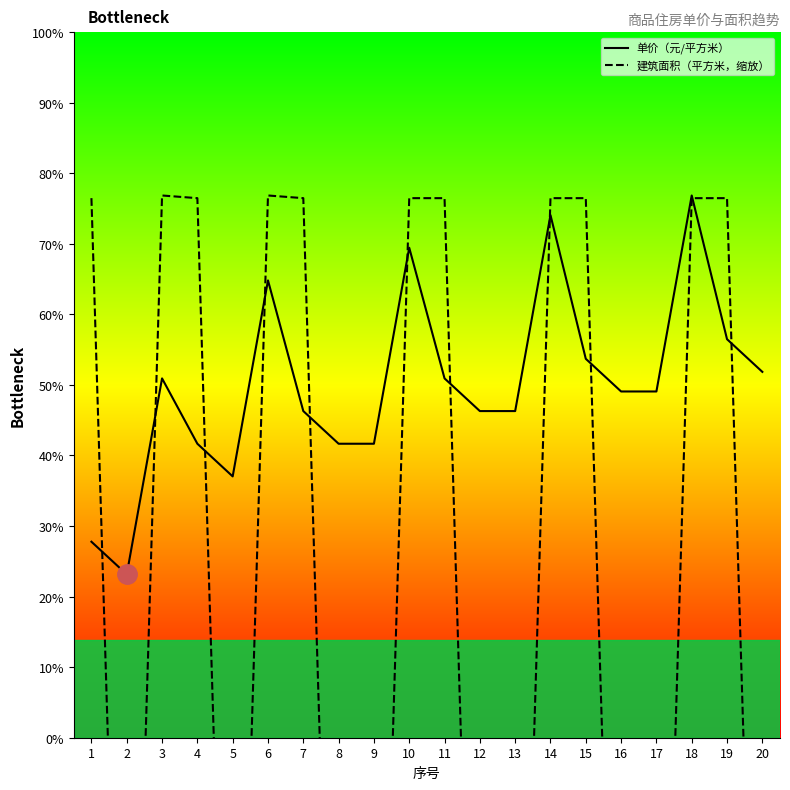

Reading left to right, list all the values displayed in this chart.

单价（元/平方米）: 18320.0	18220.0	18820.0	18620.0	18520.0	19120.0	18720.0	18620.0	18620.0	19220.0	18820.0	18720.0	18720.0	19320.0	18880.0	18780.0	18780.0	19380.0	18940.0	18840.0
建筑面积（平方米，缩放）: 19371.8	15824.0	19380.0	19371.8	15824.0	19380.0	19371.8	15824.0	15824.0	19371.8	19371.8	15824.0	15824.0	19371.8	19371.8	15824.0	15824.0	19371.8	19371.8	15824.0